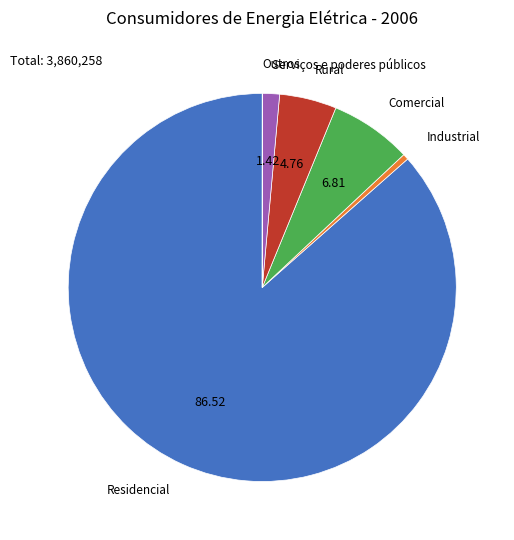

Does any single category account for the majority?

Yes